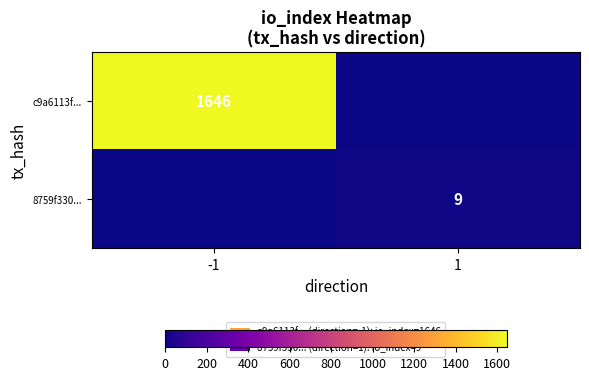

True or false: c9a6113f... has a value of 705 at -1.

False